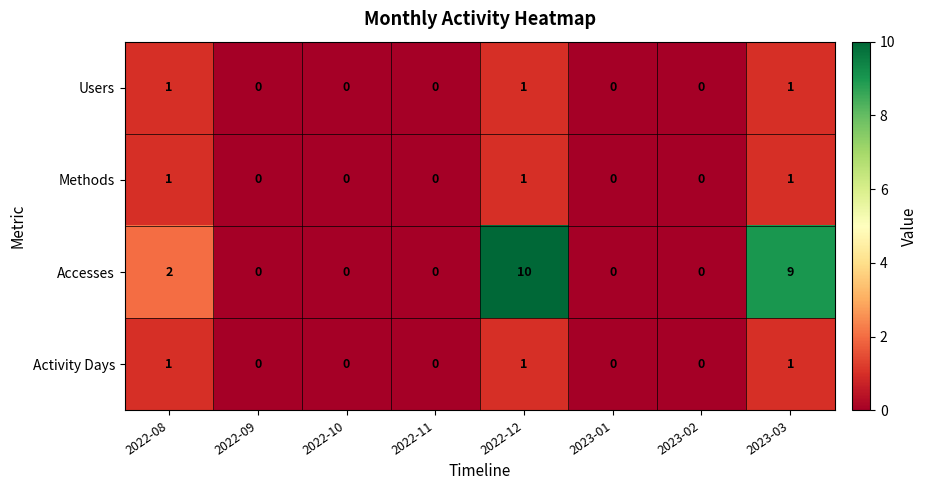

Which series has the largest range (max minus min)?

Accesses